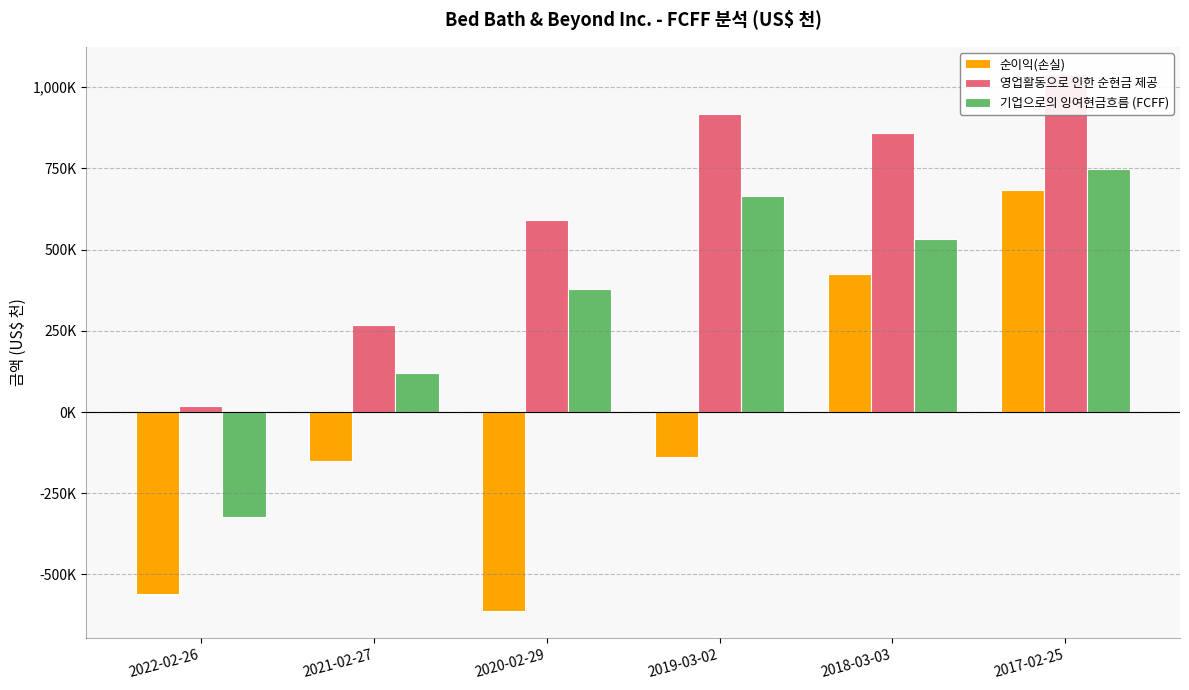

What is the total value across all series at 2021-02-27?

236213